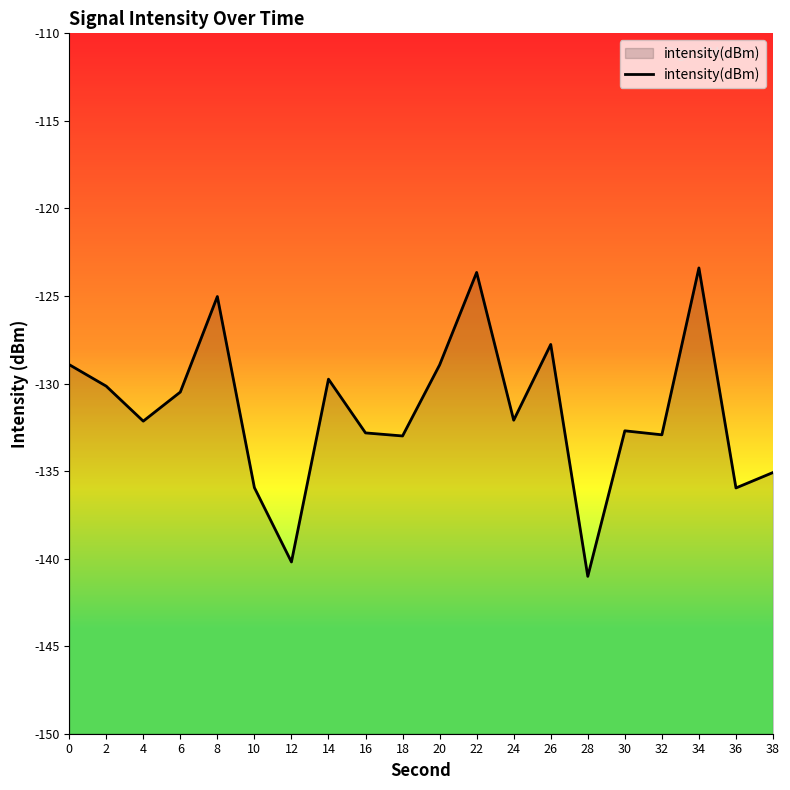

Reading right to left, list all the values displayed in this chart.

38=-135.1	36=-136.0	34=-123.4	32=-132.9	30=-132.7	28=-141.0	26=-127.8	24=-132.1	22=-123.7	20=-128.9	18=-133.0	16=-132.8	14=-129.8	12=-140.2	10=-135.9	8=-125.0	6=-130.5	4=-132.1	2=-130.1	0=-128.9